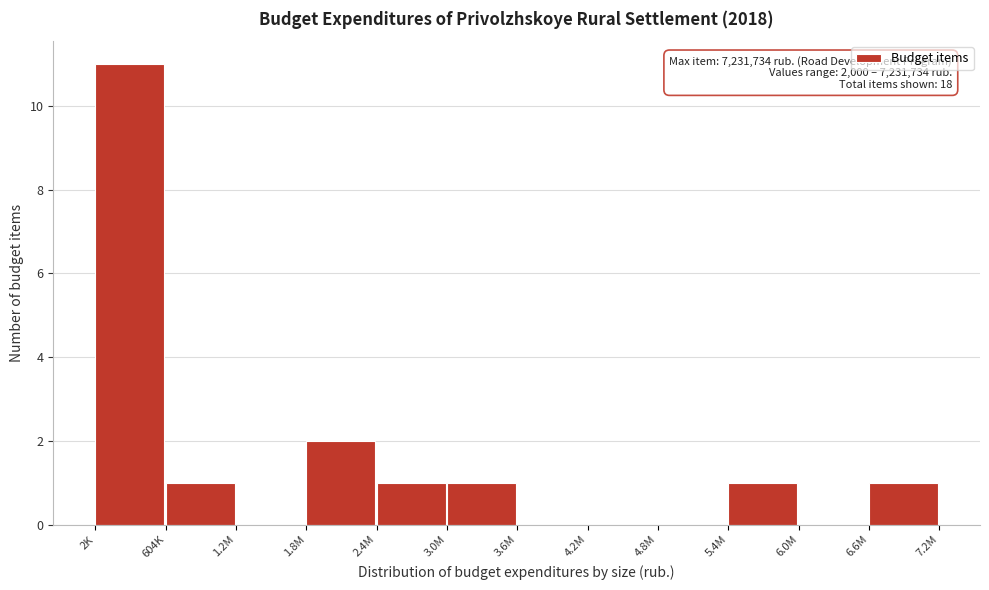

Reading left to right, list all the values displayed in this chart.

2K=11	604K=1	1.2M=0	1.8M=2	2.4M=1	3.0M=1	3.6M=0	4.2M=0	4.8M=0	5.4M=1	6.0M=0	6.6M=1